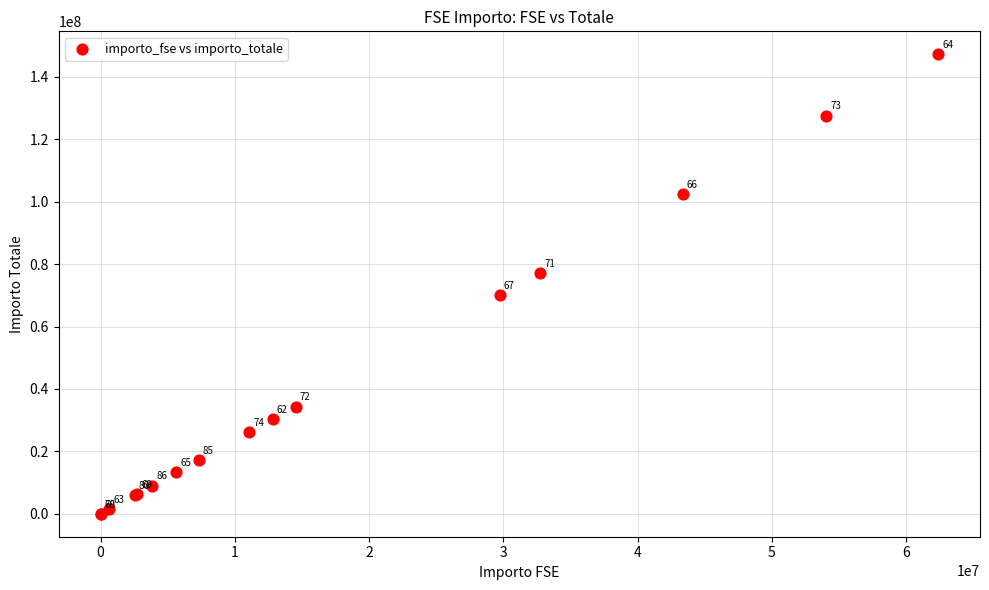

What Y value in the scatter plot is closest to 73636905?

70152336.2